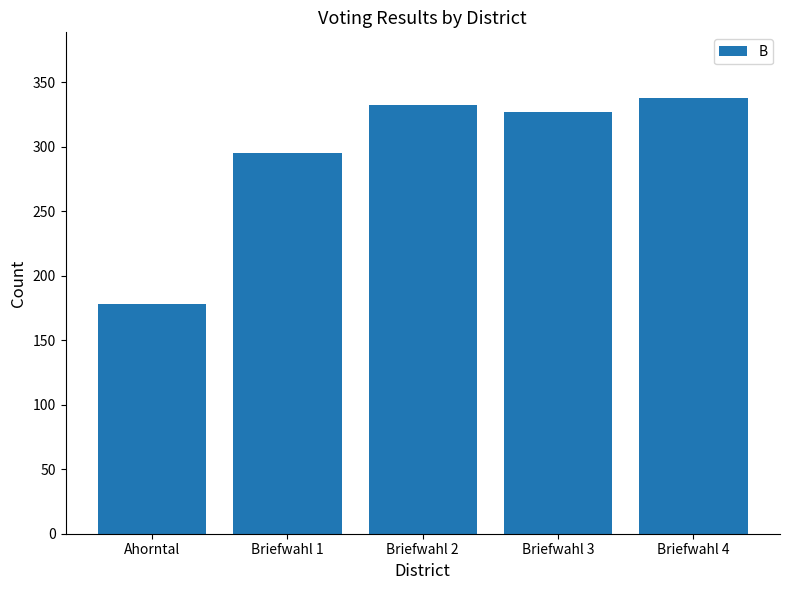

What is the change in value from Ahorntal to Briefwahl 3?

+149